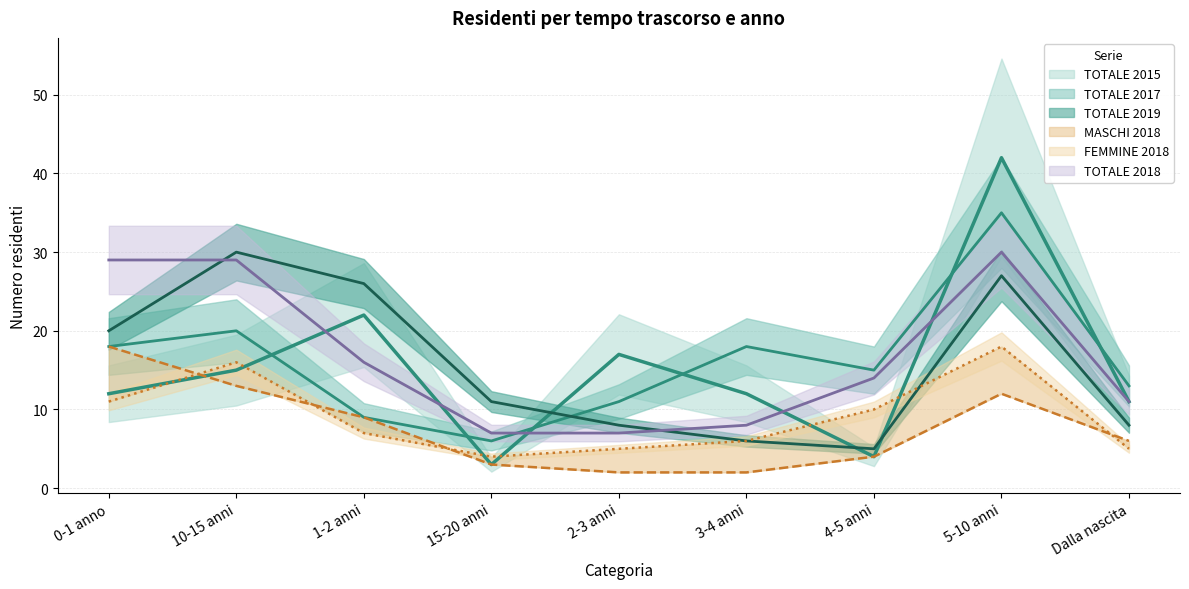

At which label does TOTALE 2019 first exceed 11?

0-1 anno